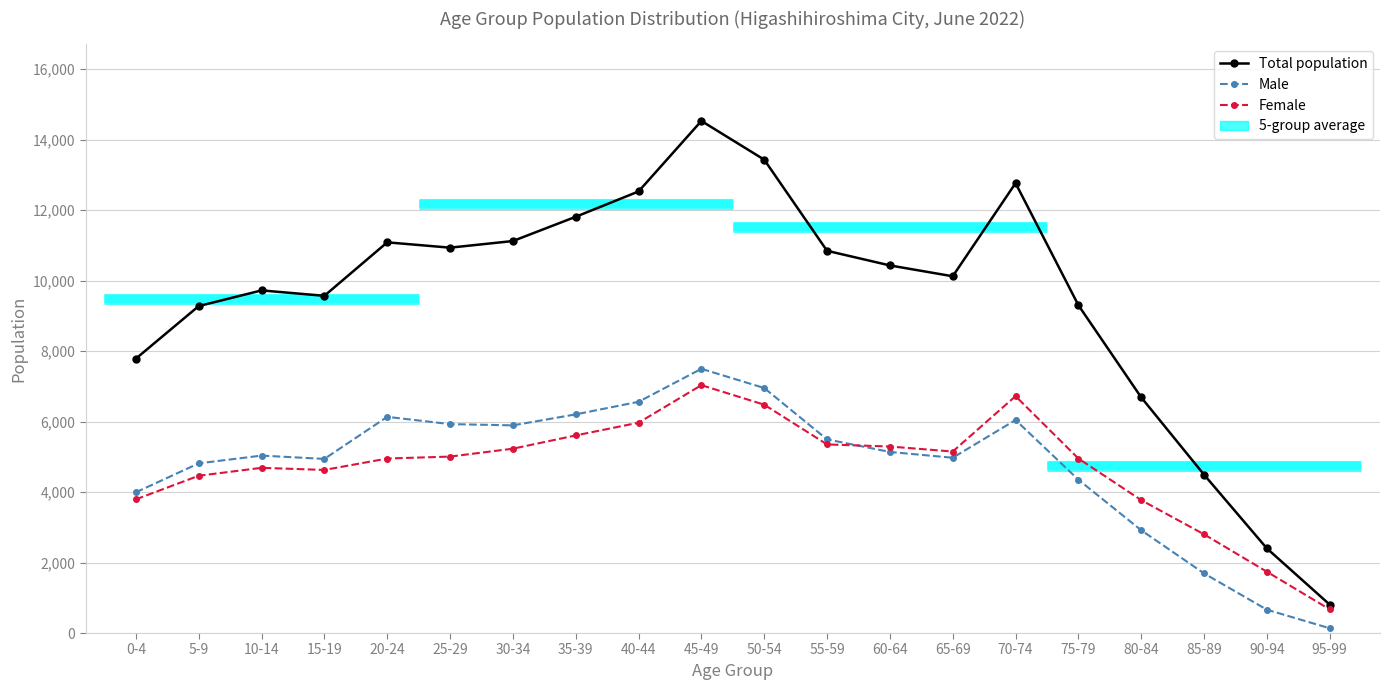

What position from the left is 5-9?

2